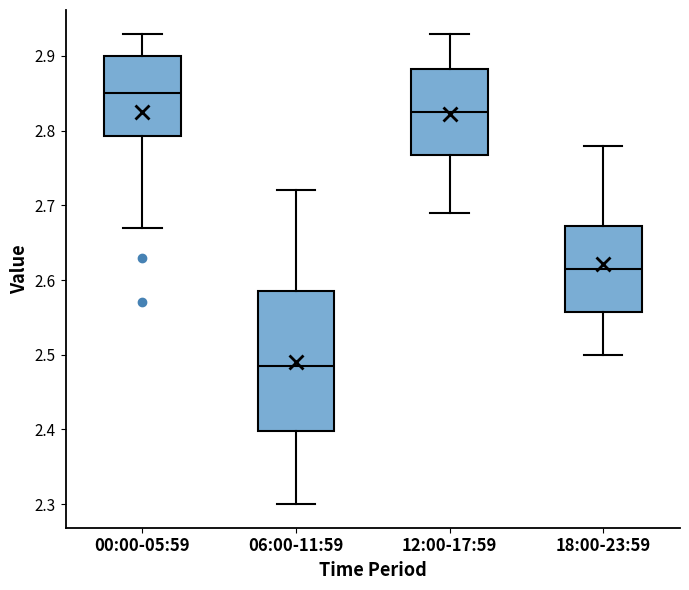

Which box's median line is the highest?

00:00-05:59